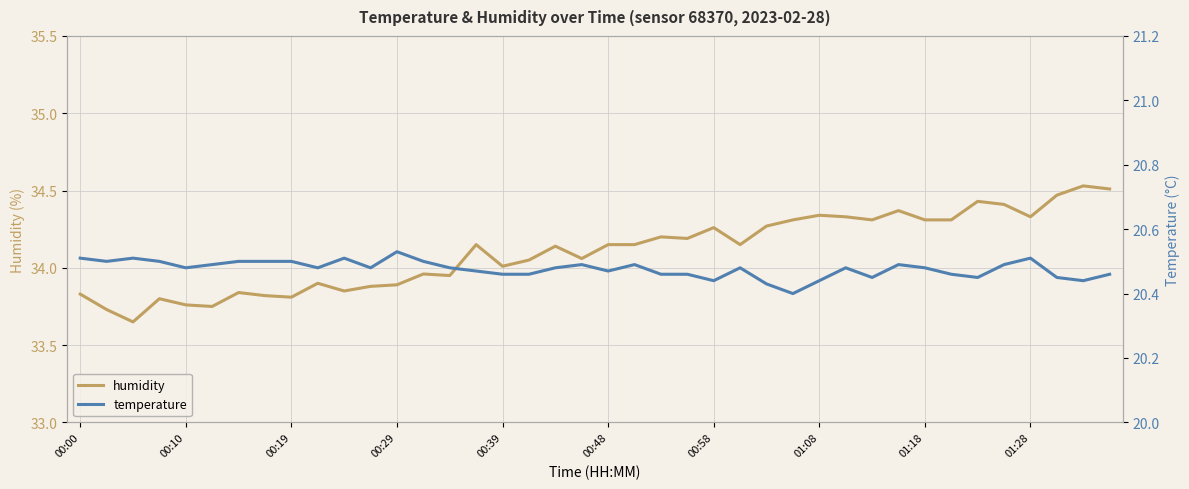

Does the chart display data point markers on the line(s)?

No